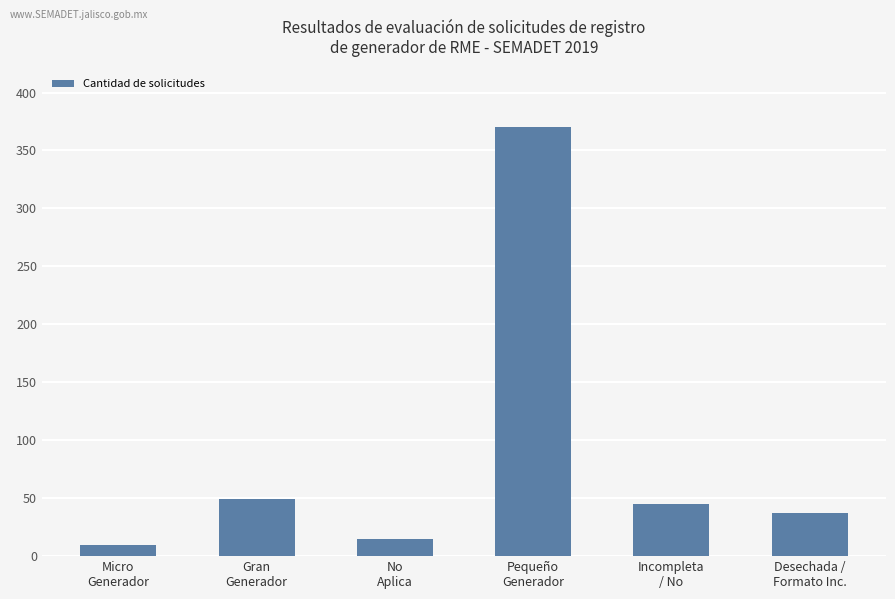

What is the difference between the values at Micro
Generador and Desechada /
Formato Inc.?

27